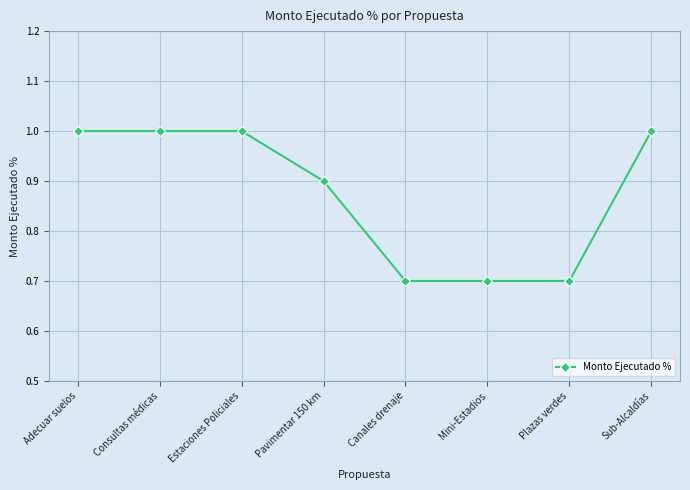

What is the label of the 8th point from the left?

Sub-Alcaldías